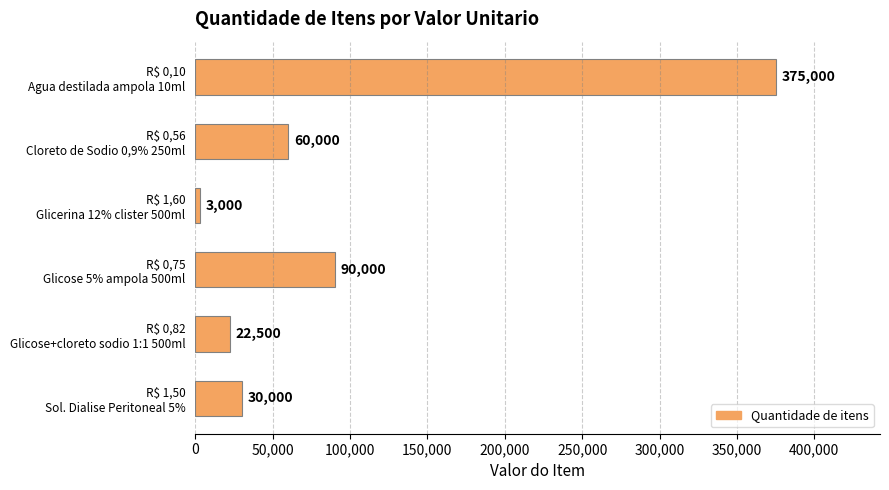

What is the greatest value displayed?

375000